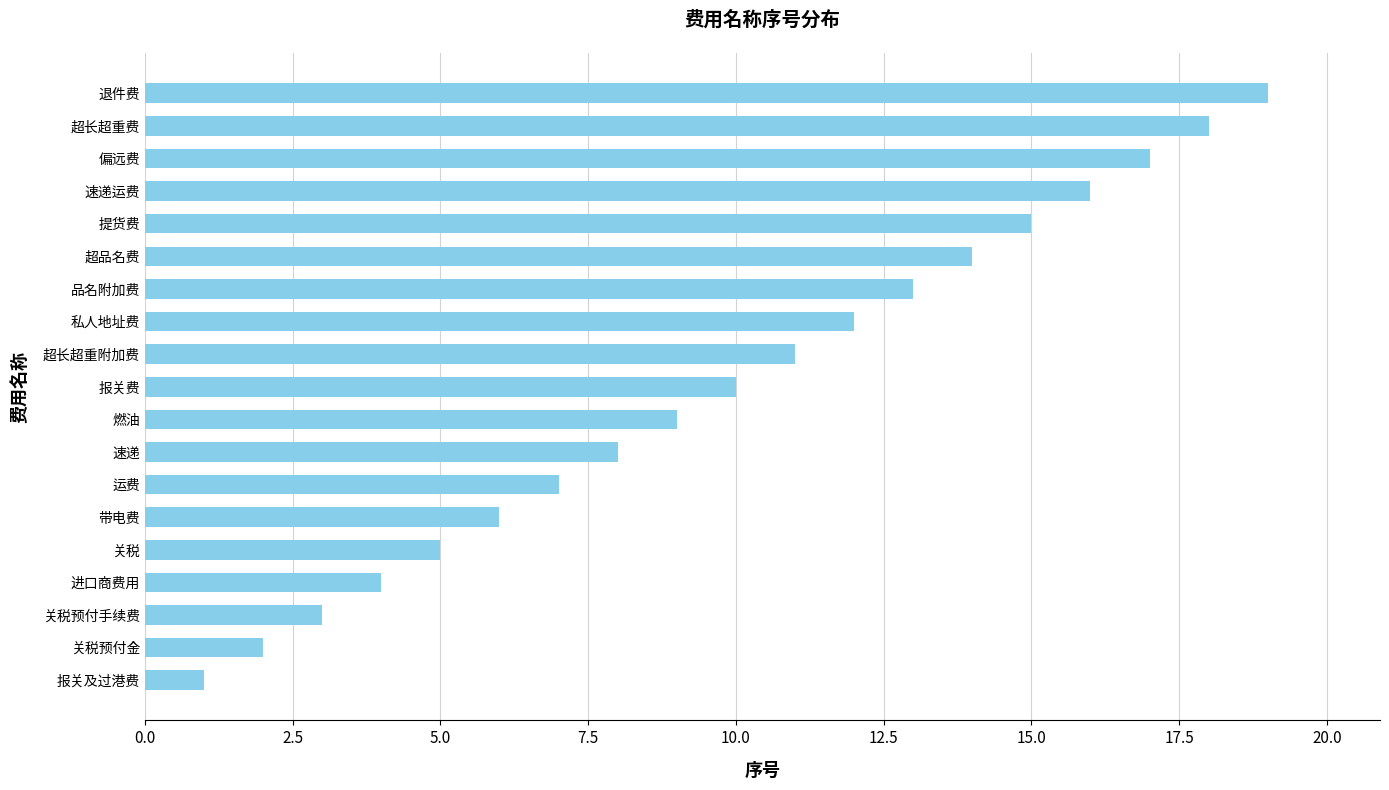

The value at 报关费 is 10. True or false?

True